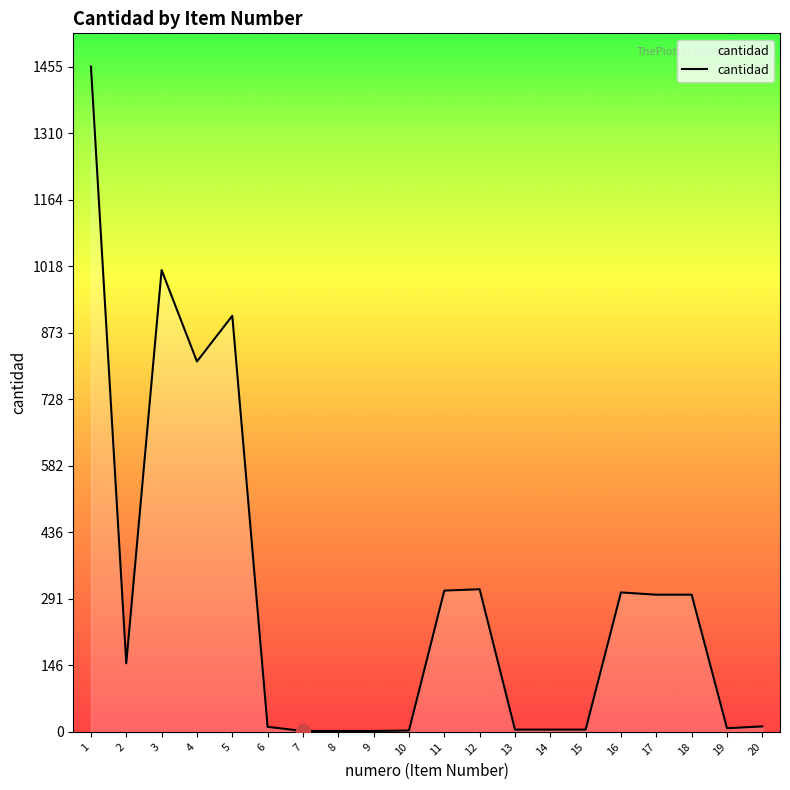

At which label does the data first exceed 150?

1